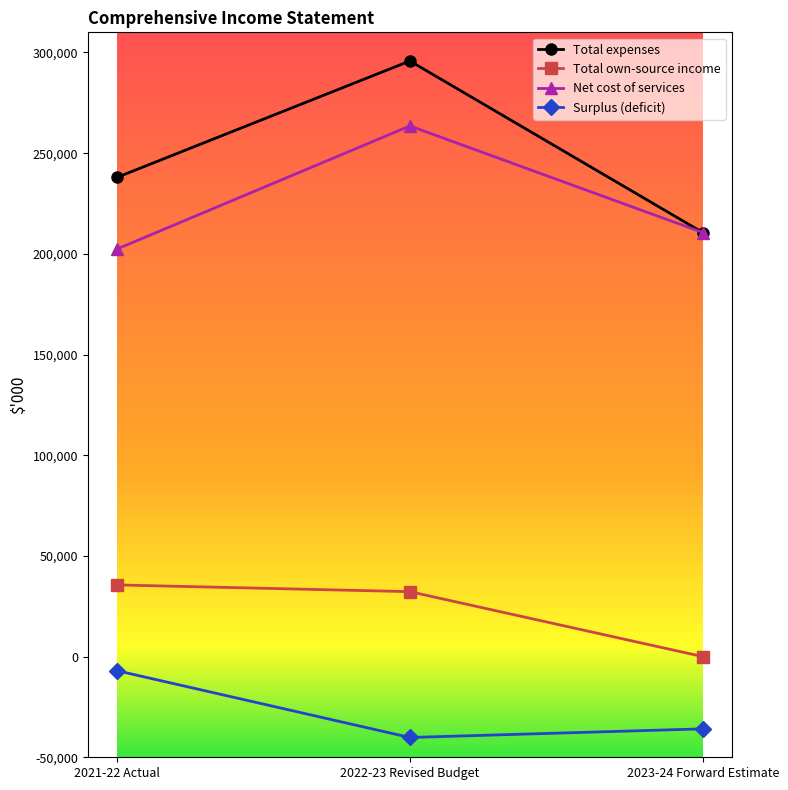

Reading left to right, transcribe all the data shown in this chart.

Total expenses: 237996	295773	210598
Total own-source income: 35590	32250	0
Net cost of services: 202406	263523	210598
Surplus (deficit): -7014	-40178	-35878